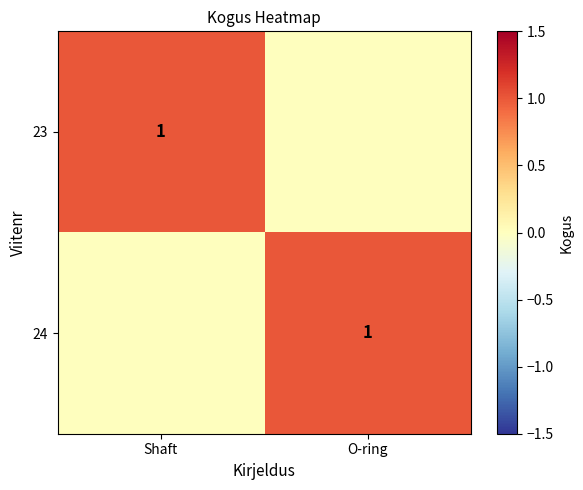

At Shaft, list the series in order from smallest to largest.

24, 23